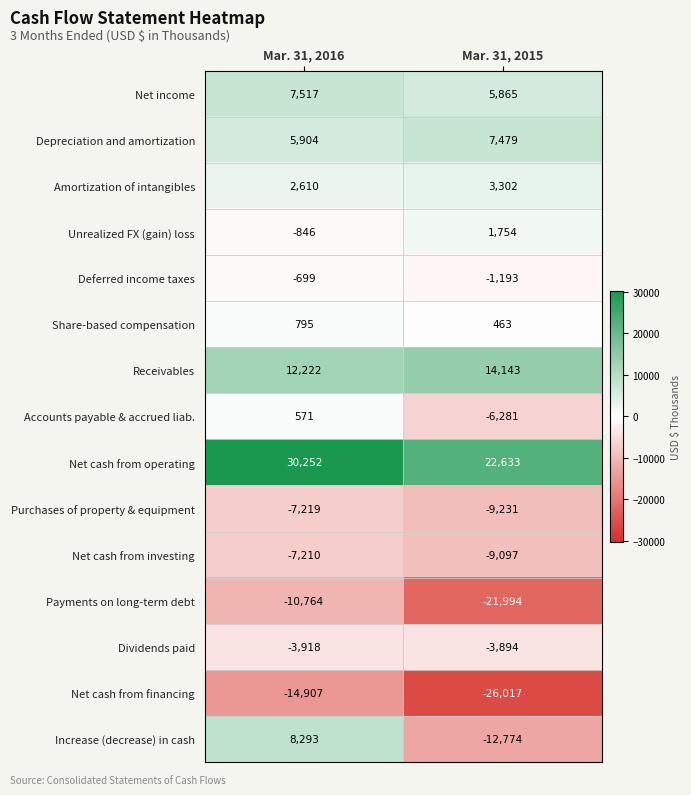

Reading left to right, extract all data points from this chart.

Net income: Mar. 31, 2016=7517	Mar. 31, 2015=5865
Depreciation and amortization: Mar. 31, 2016=5904	Mar. 31, 2015=7479
Amortization of intangibles: Mar. 31, 2016=2610	Mar. 31, 2015=3302
Unrealized FX (gain) loss: Mar. 31, 2016=-846	Mar. 31, 2015=1754
Deferred income taxes: Mar. 31, 2016=-699	Mar. 31, 2015=-1193
Share-based compensation: Mar. 31, 2016=795	Mar. 31, 2015=463
Receivables: Mar. 31, 2016=12222	Mar. 31, 2015=14143
Accounts payable & accrued liab.: Mar. 31, 2016=571	Mar. 31, 2015=-6281
Net cash from operating: Mar. 31, 2016=30252	Mar. 31, 2015=22633
Purchases of property & equipment: Mar. 31, 2016=-7219	Mar. 31, 2015=-9231
Net cash from investing: Mar. 31, 2016=-7210	Mar. 31, 2015=-9097
Payments on long-term debt: Mar. 31, 2016=-10764	Mar. 31, 2015=-21994
Dividends paid: Mar. 31, 2016=-3918	Mar. 31, 2015=-3894
Net cash from financing: Mar. 31, 2016=-14907	Mar. 31, 2015=-26017
Increase (decrease) in cash: Mar. 31, 2016=8293	Mar. 31, 2015=-12774